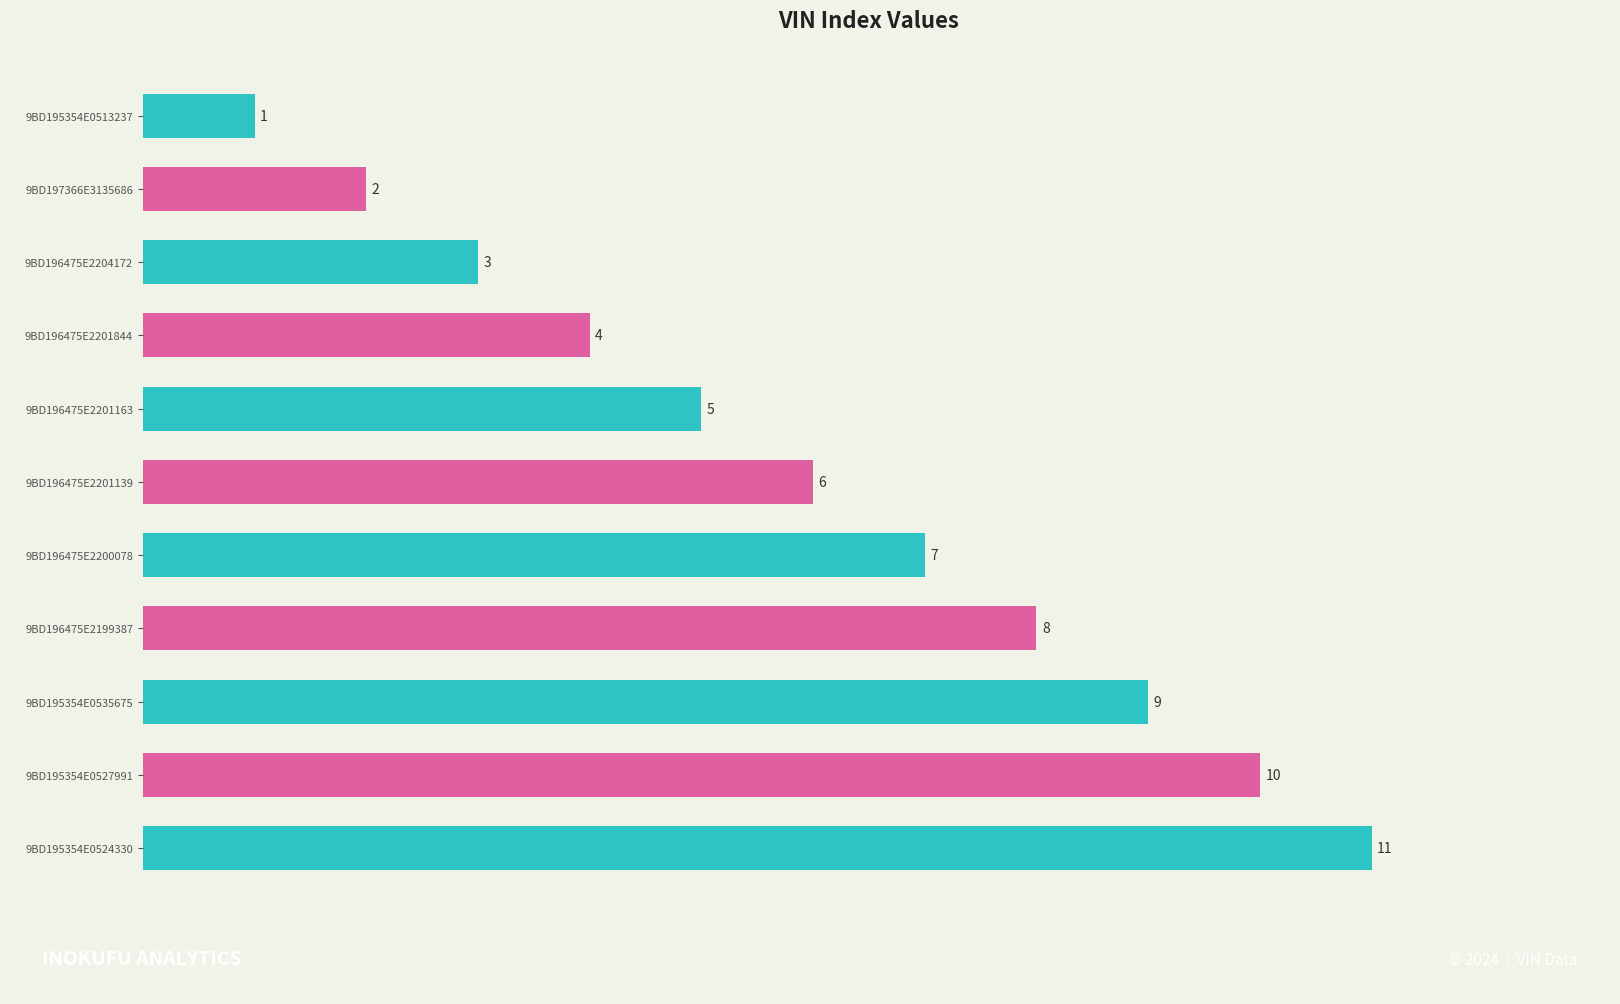

At which label is the value closest to 6?

9BD196475E2201139